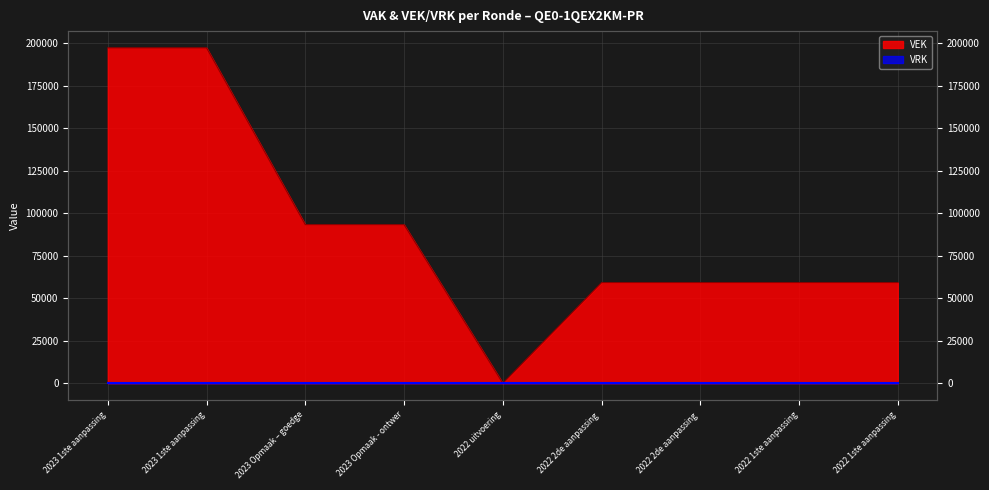

The chart shows a value of 312987 at 2023 1ste aanpassing. True or false?

False